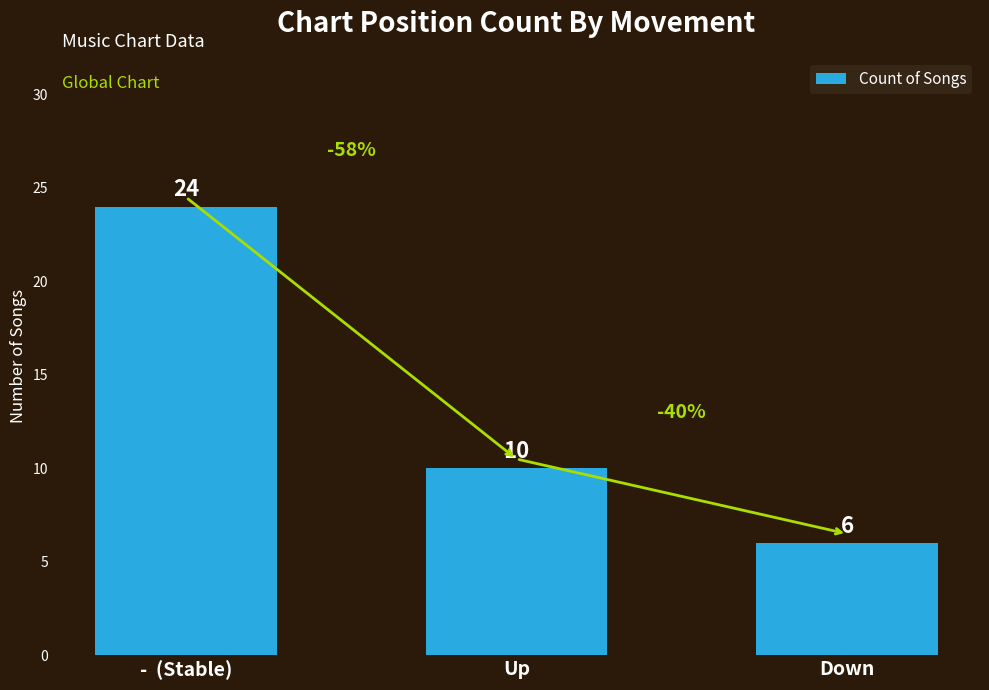

What is the average value?

13